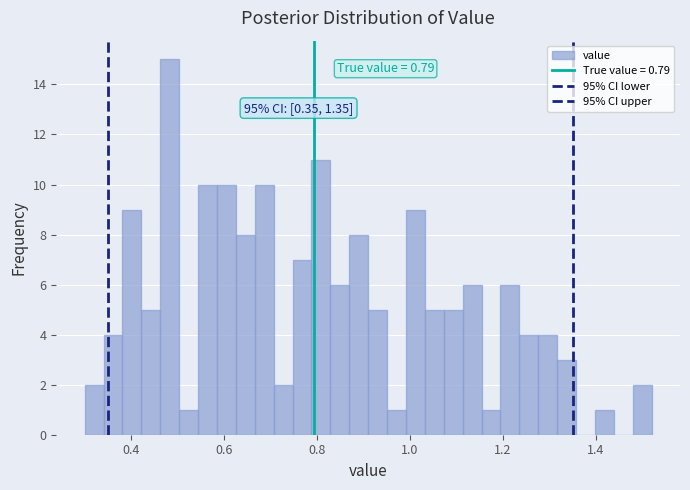

Read against the x-axis, roughly where is the centre of the tallest bar?

0.48